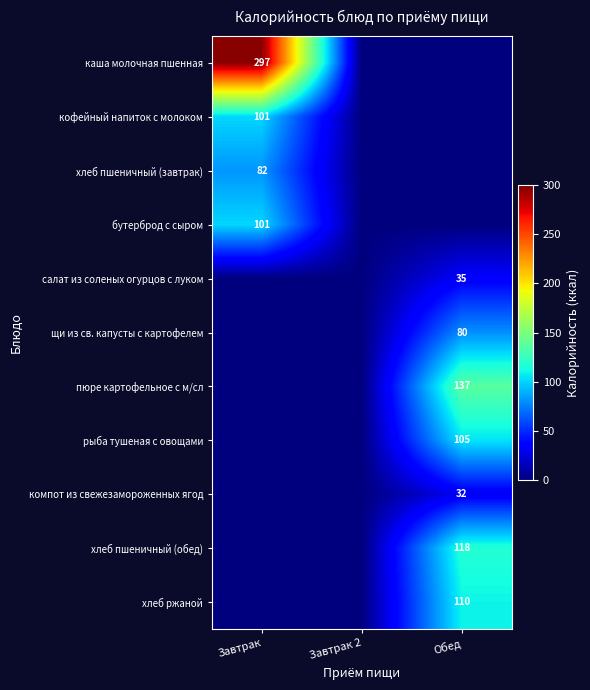

The компот из свежезамороженных ягод series shows 32 at Обед. True or false?

True